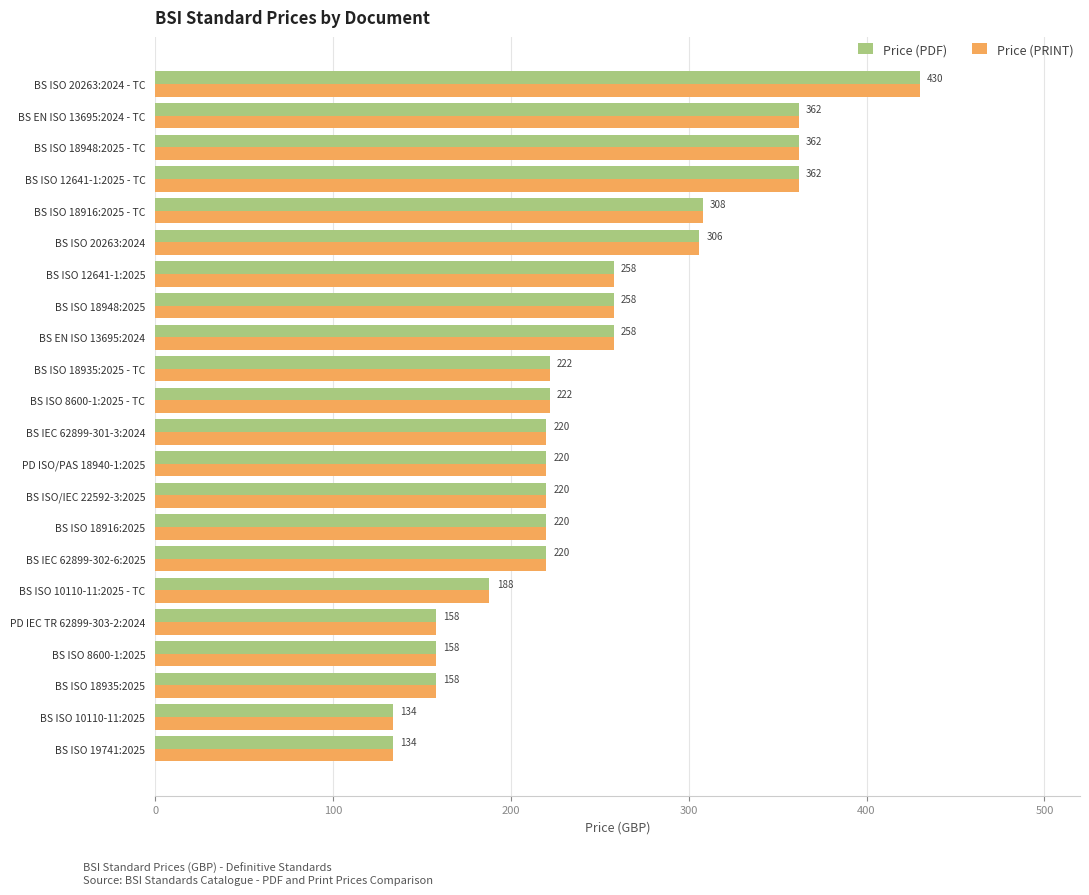

What is the average value of the Price (PRINT) series?

244